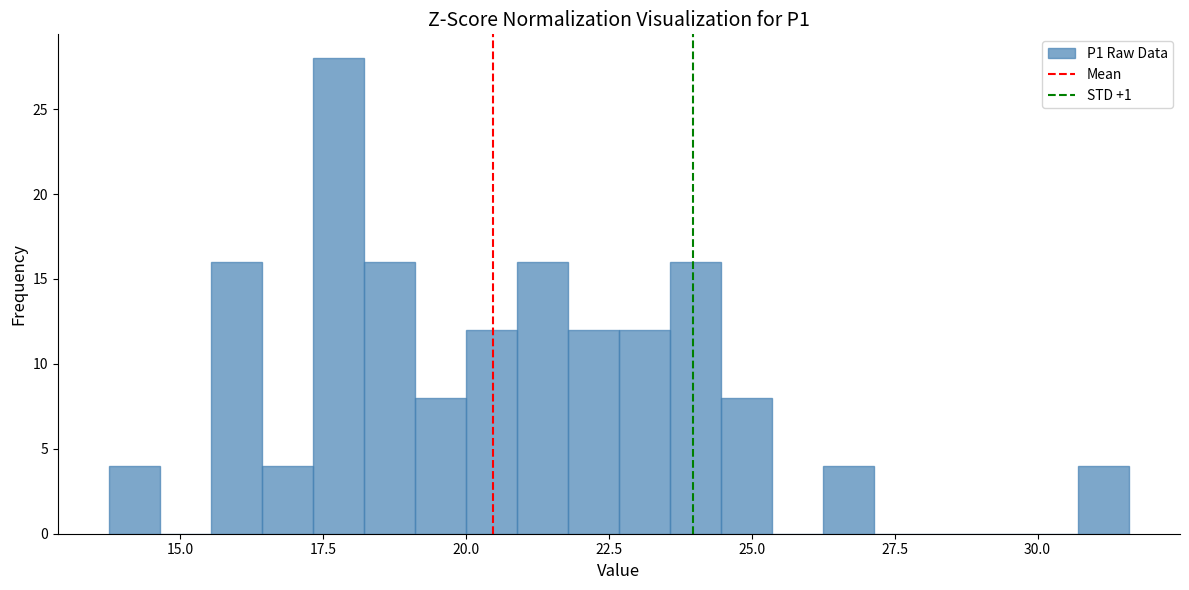

Read against the x-axis, roughly where is the centre of the tallest bar?

18.0